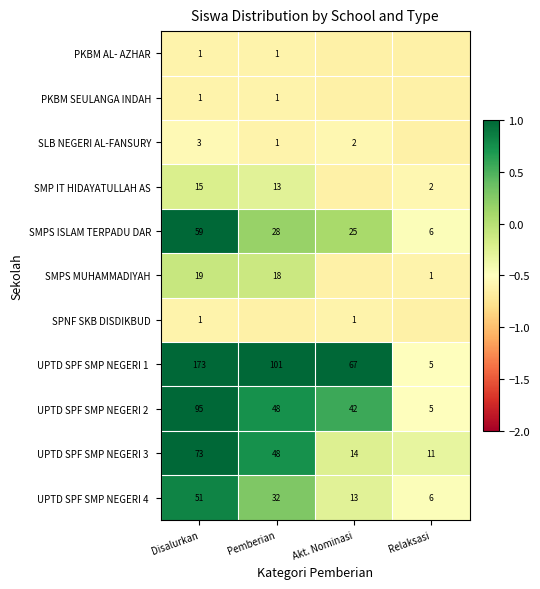

How many data points does each series have?

4